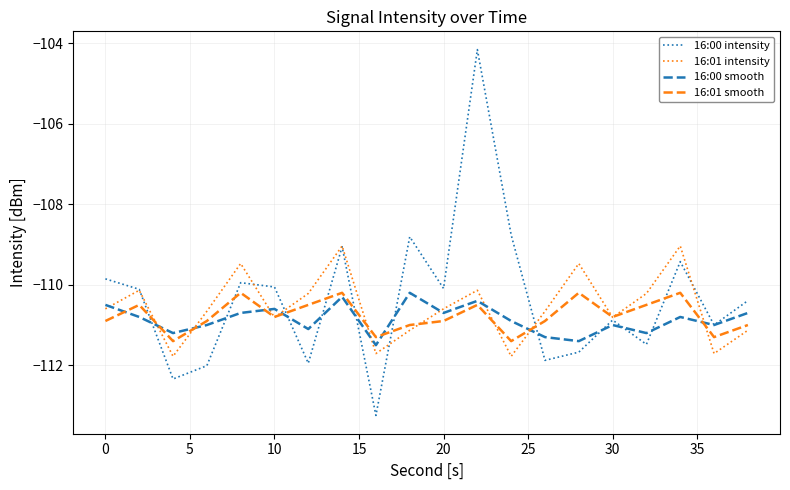

What is the lowest value of the 16:01 intensity series?

-111.8